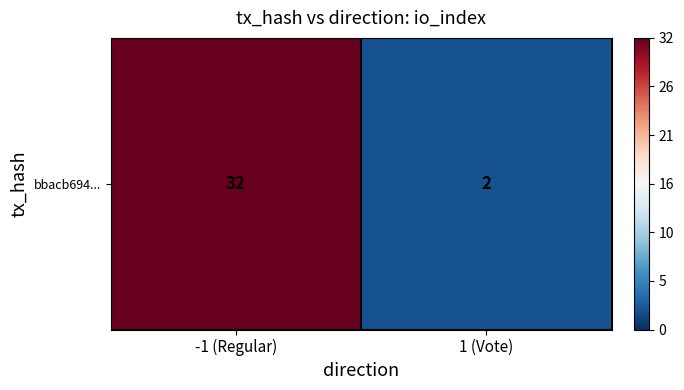

The chart shows a value of 2 at 1 (Vote). True or false?

True